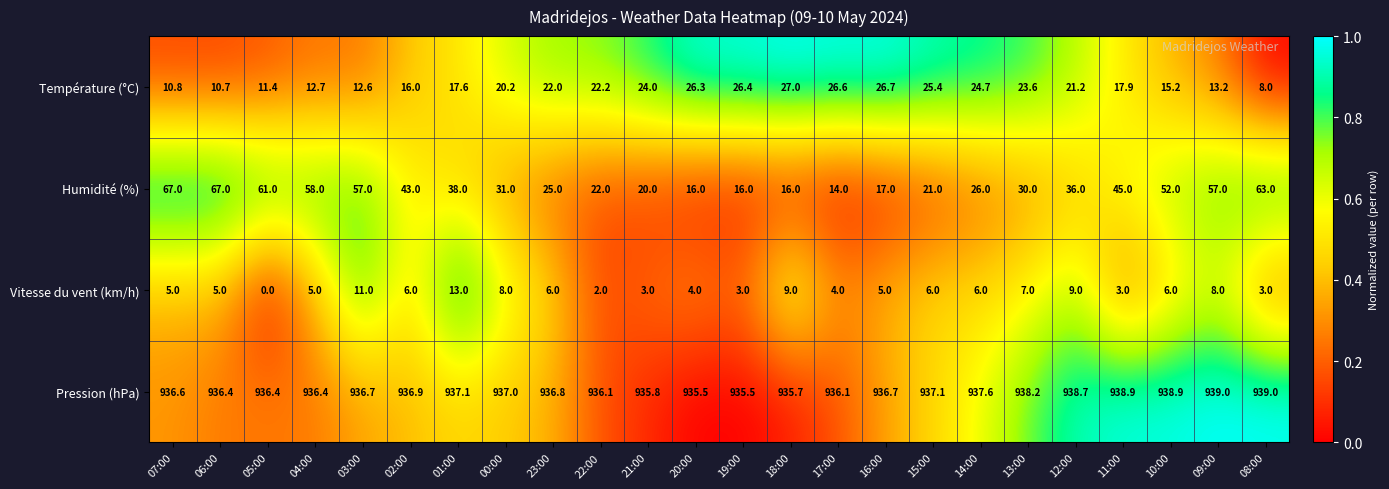

What is the spread (max minus min) of values at 17:00?

932.1